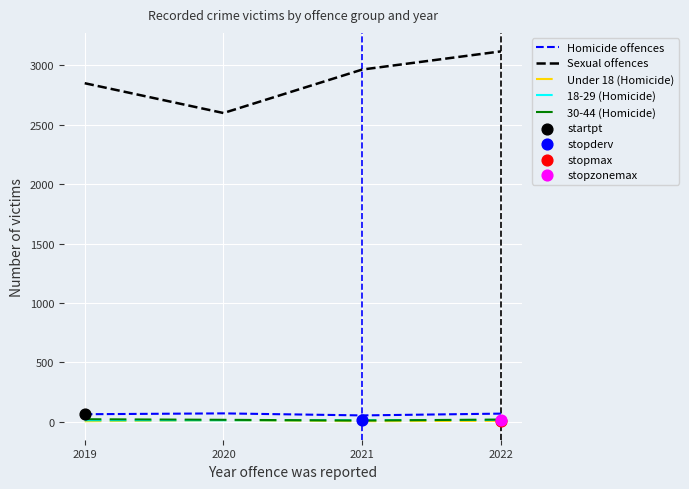

Which series has the largest range (max minus min)?

Sexual offences